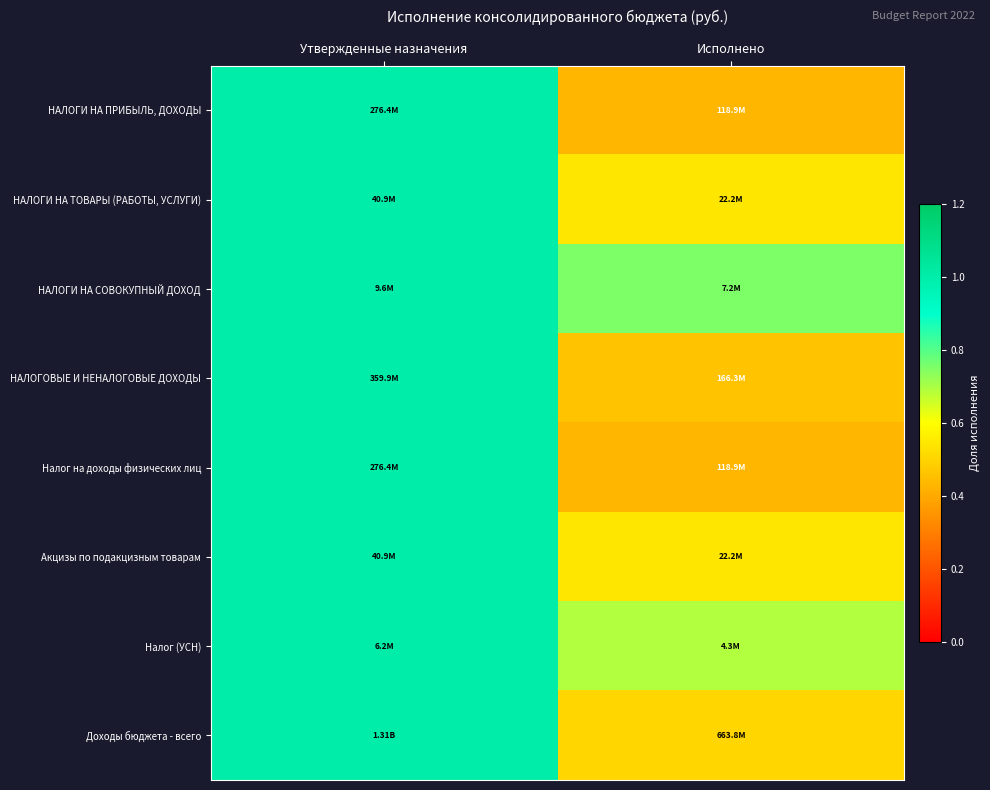

What is the smallest value displayed?

0.4